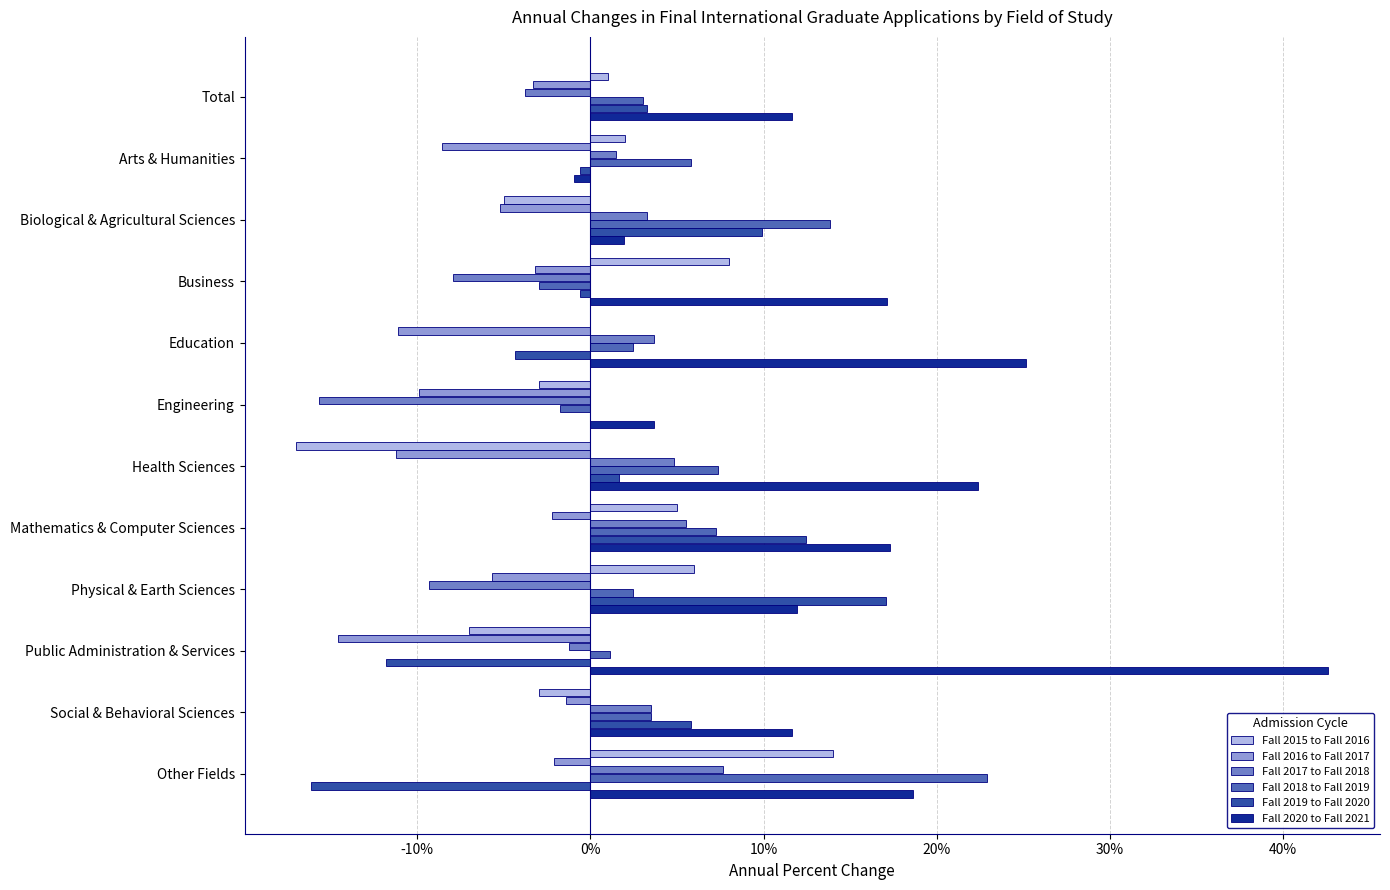

Which series has the largest total across all categories?

Fall 2020 to Fall 2021